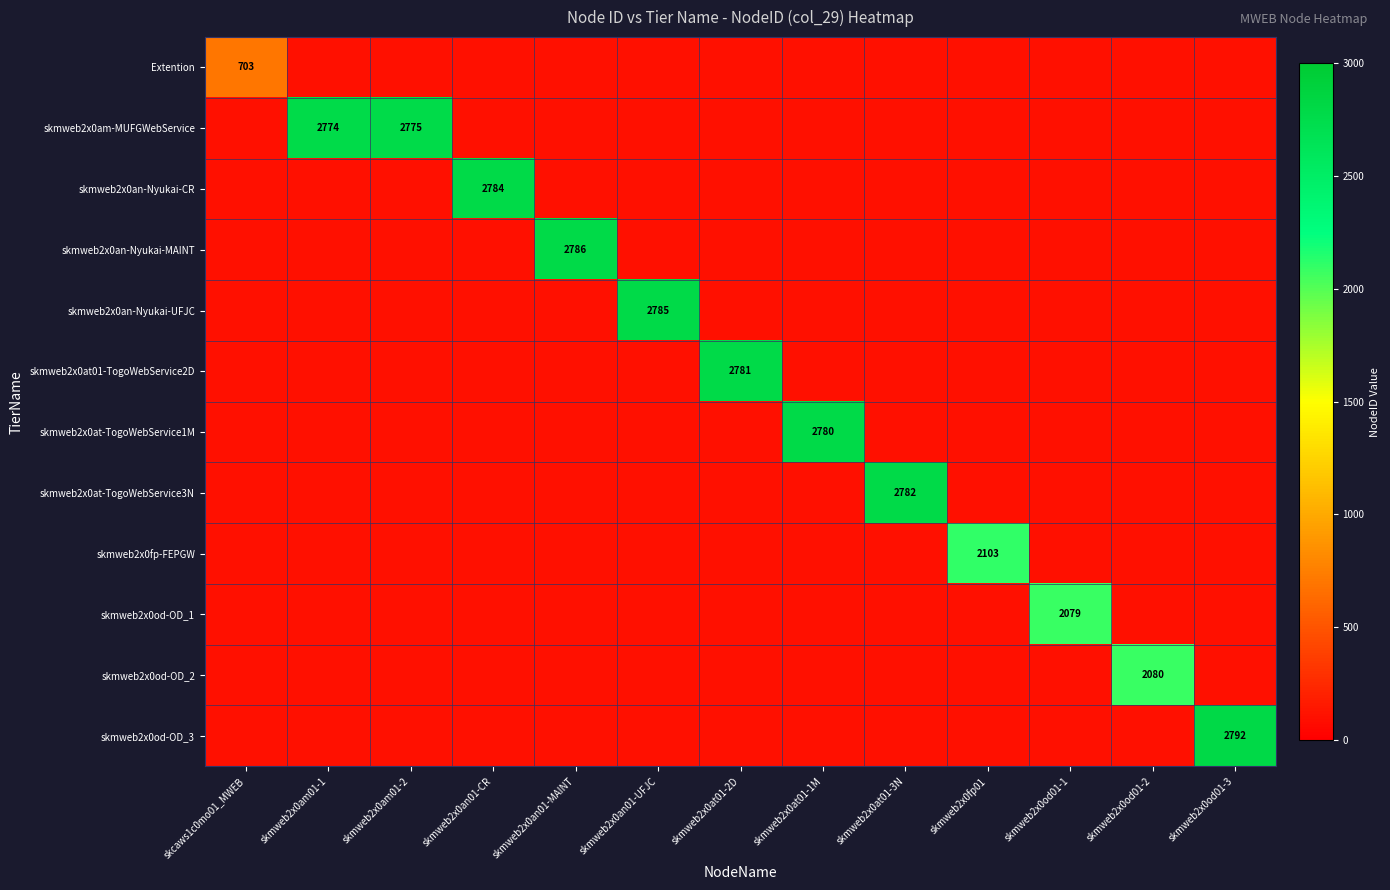

Which series changed the most between skmweb2x0an01-UFJC and skmweb2x0od01-3?

skmweb2x0od-OD_3